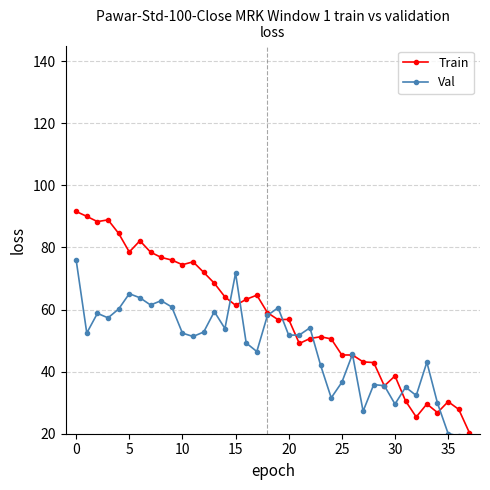

Which series has the largest total across all categories?

Train